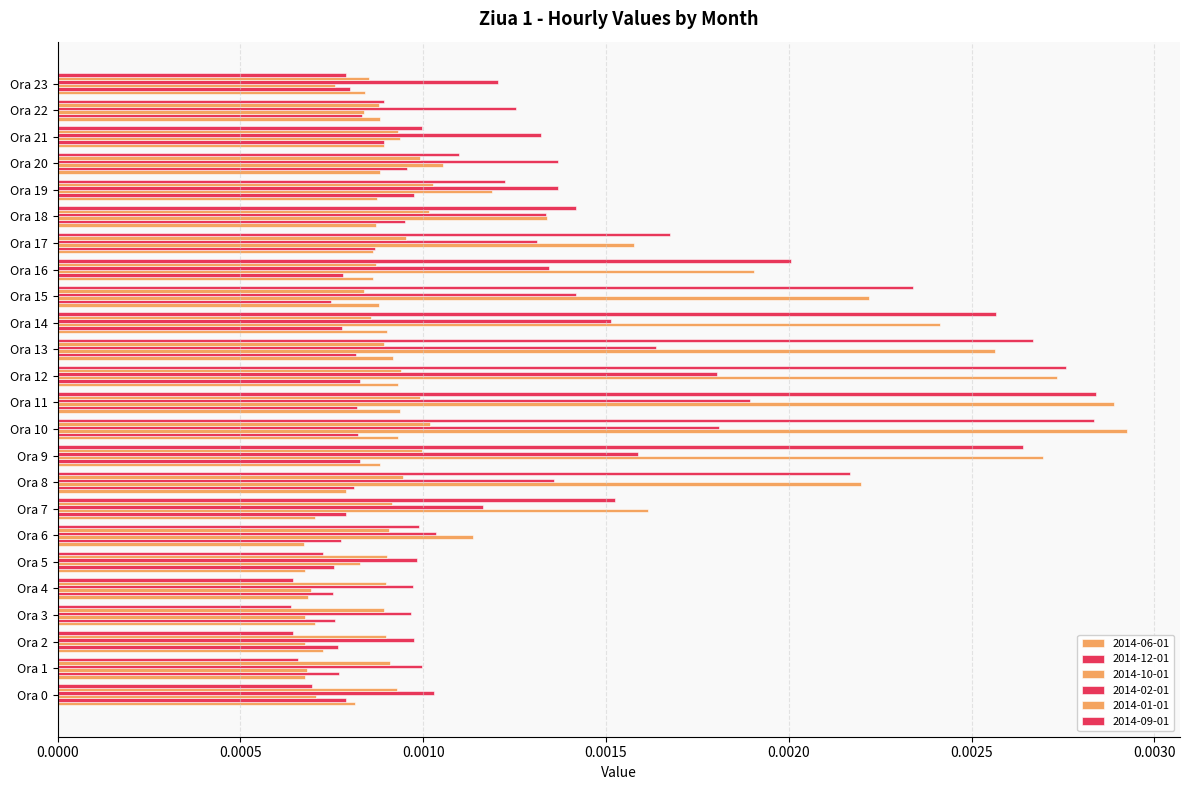

Count the number of categories in the chart.

24